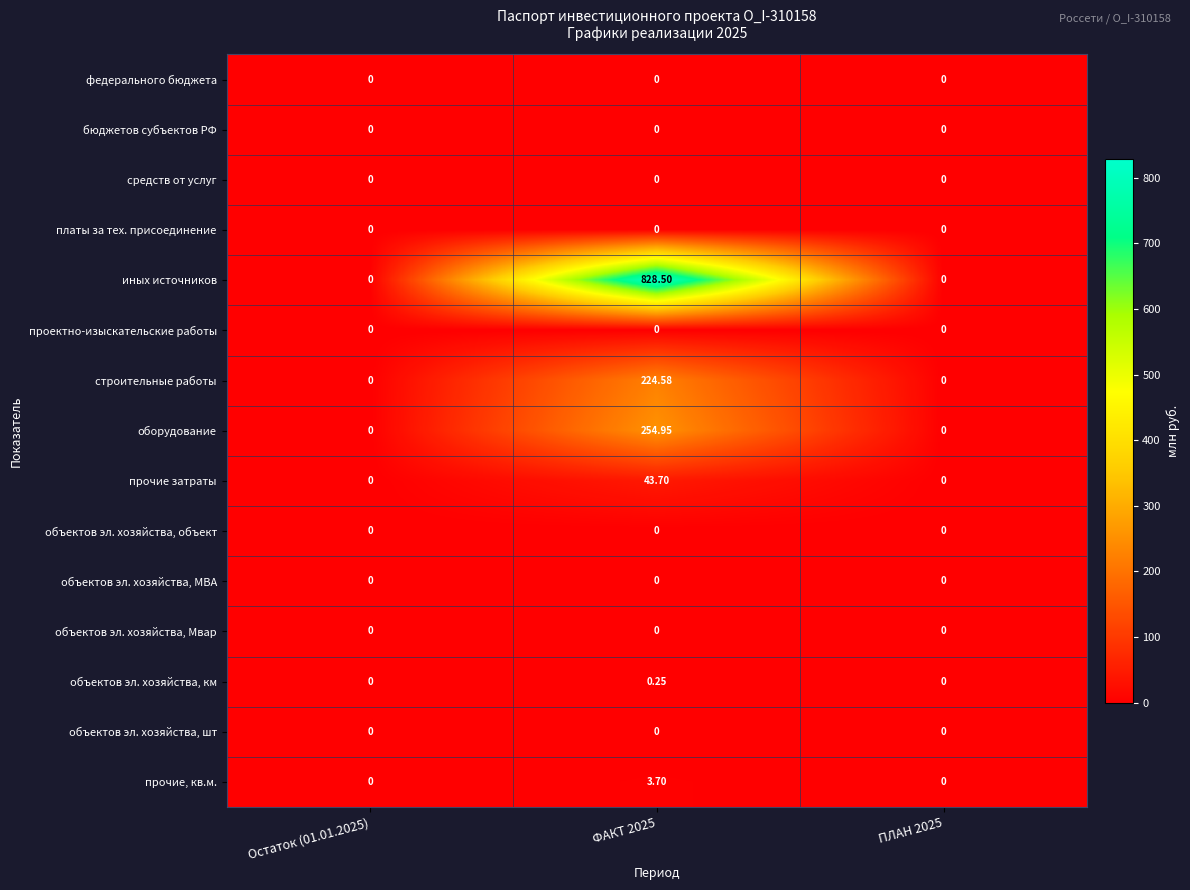

At how many categories does at least one series exceed 190?

1